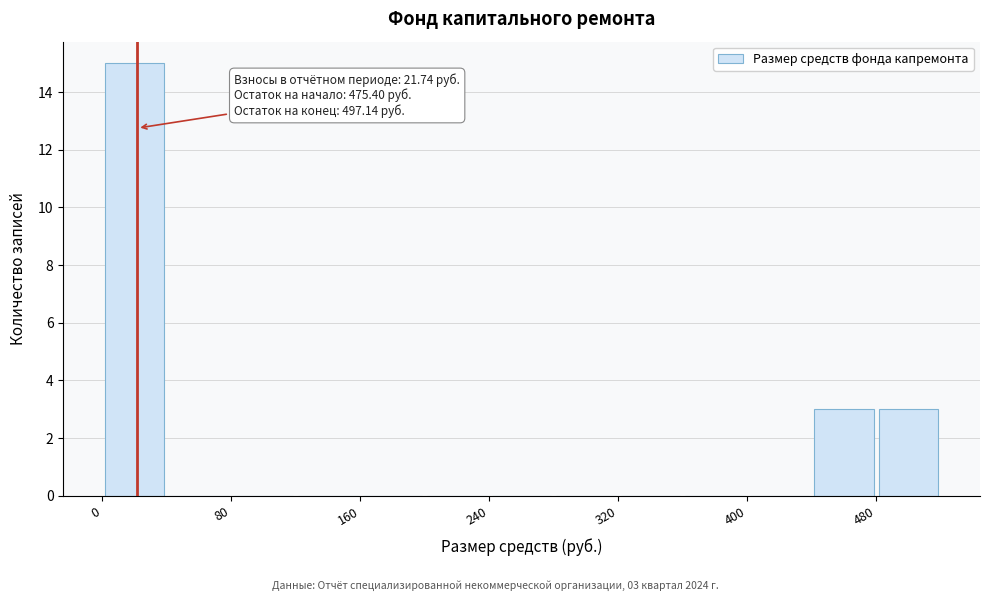

Over which range of the x-axis is the bar tallest?

0 to 40